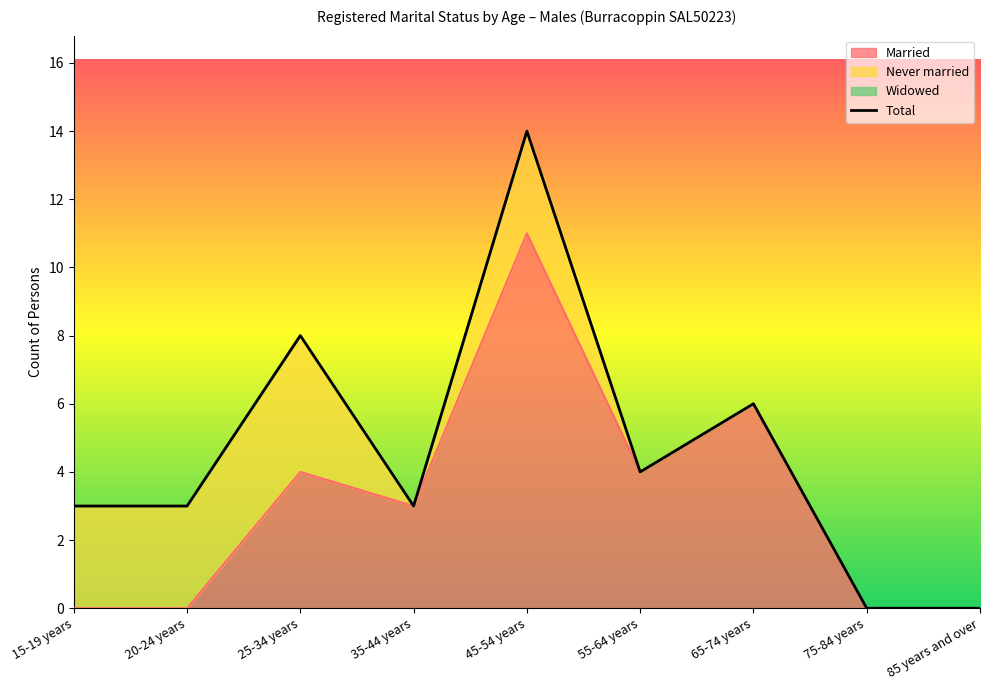

What is the label of the 1st point from the left?

15-19 years